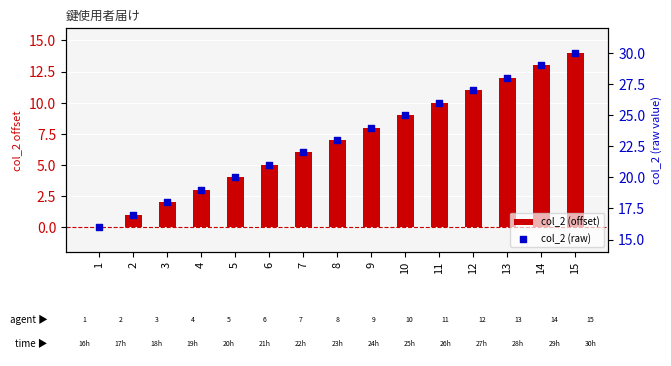

At which category is the sum across all series the highest?

15